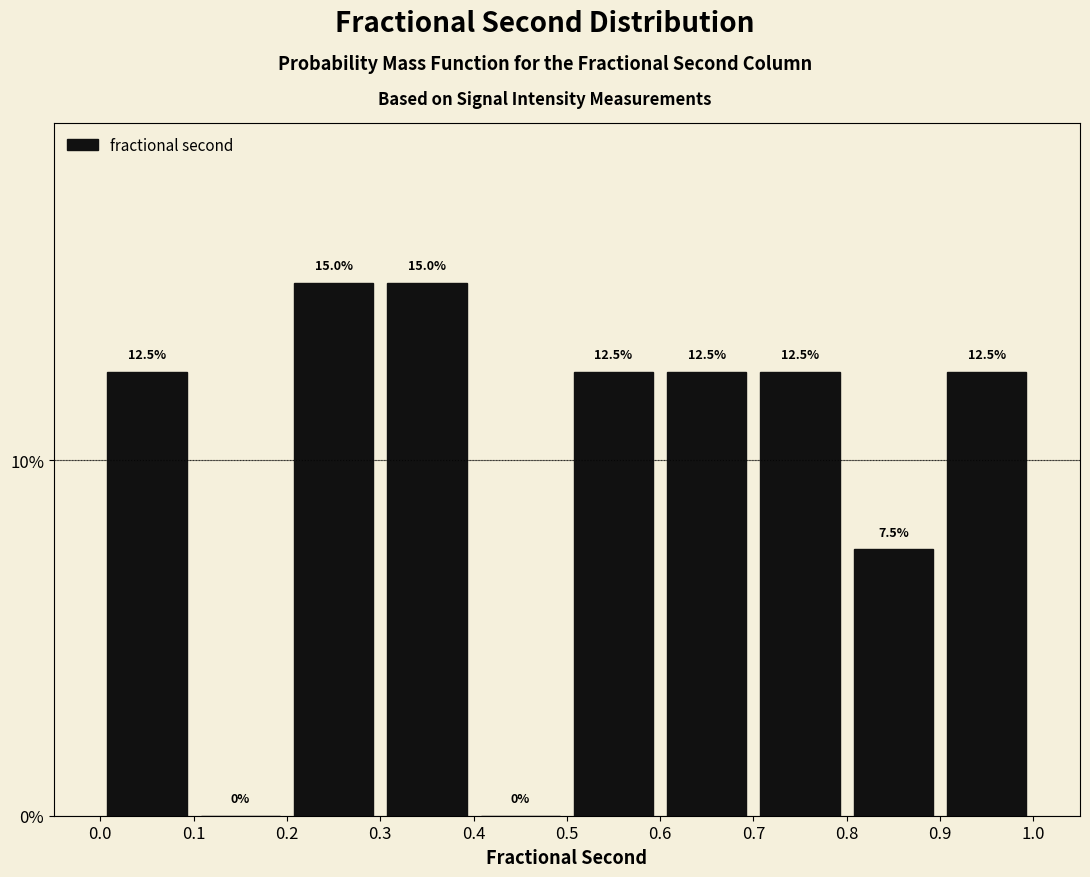

Reading left to right, transcribe this chart: for each bar, give the range it covers on the x-axis and its height.

0.0 to 0.1: 12.5
0.1 to 0.2: 0.0
0.2 to 0.3: 15.0
0.3 to 0.4: 15.0
0.4 to 0.5: 0.0
0.5 to 0.6: 12.5
0.6 to 0.7: 12.5
0.7 to 0.8: 12.5
0.8 to 0.9: 7.5
0.9 to 1.0: 12.5